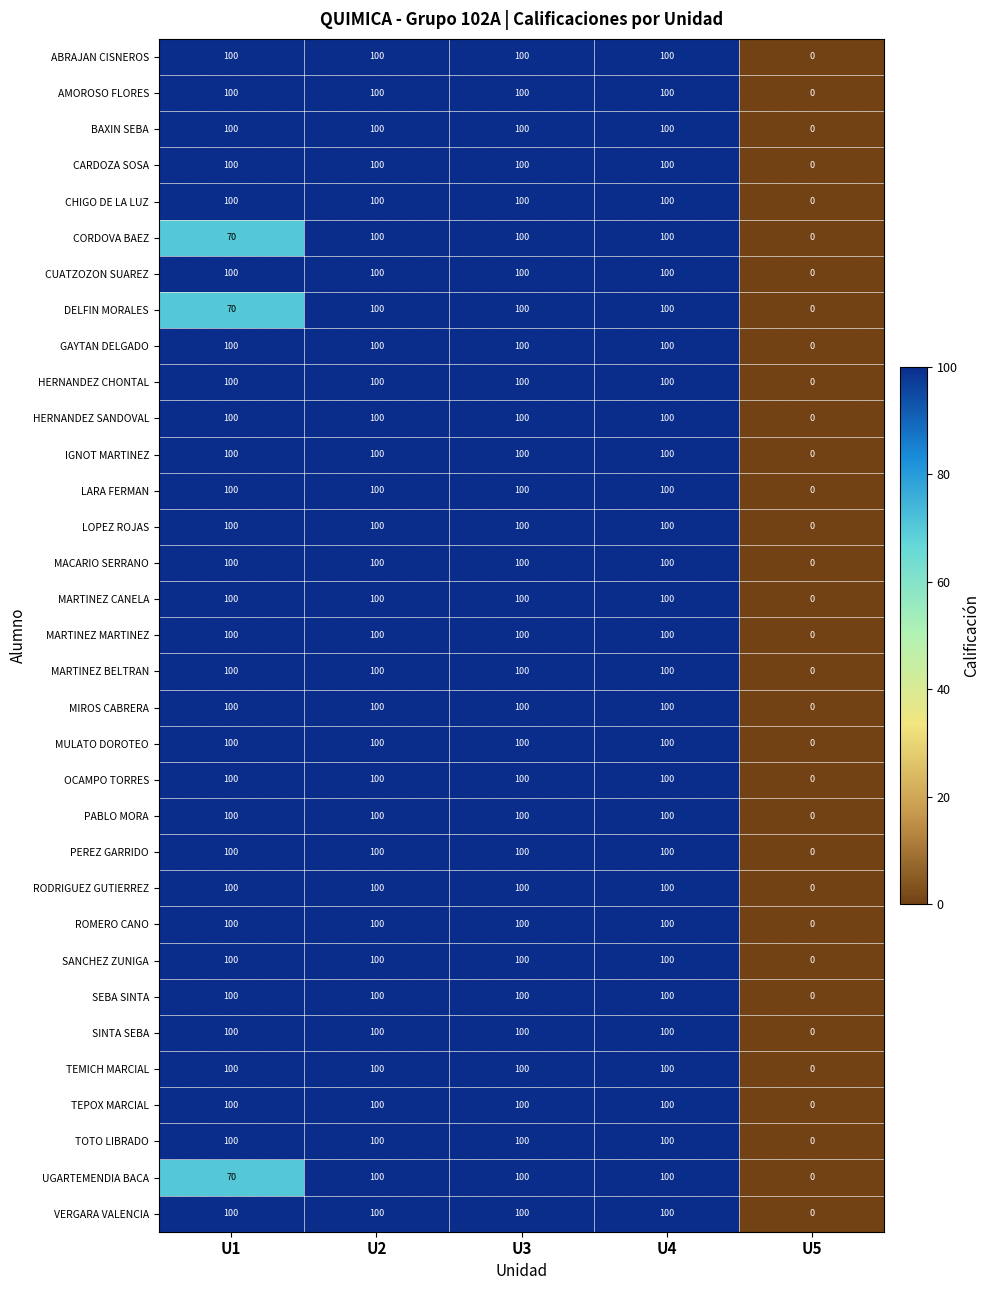

What is the difference between the highest and lowest values at U1?

30